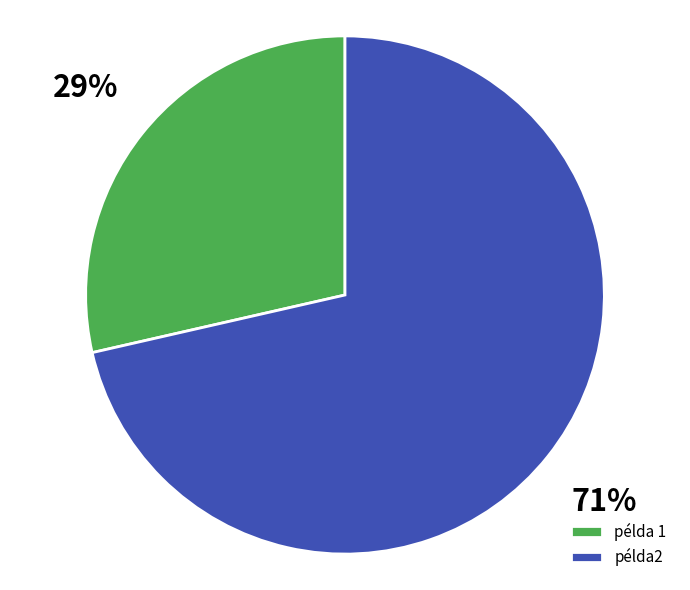

Is there a majority slice in this chart?

Yes